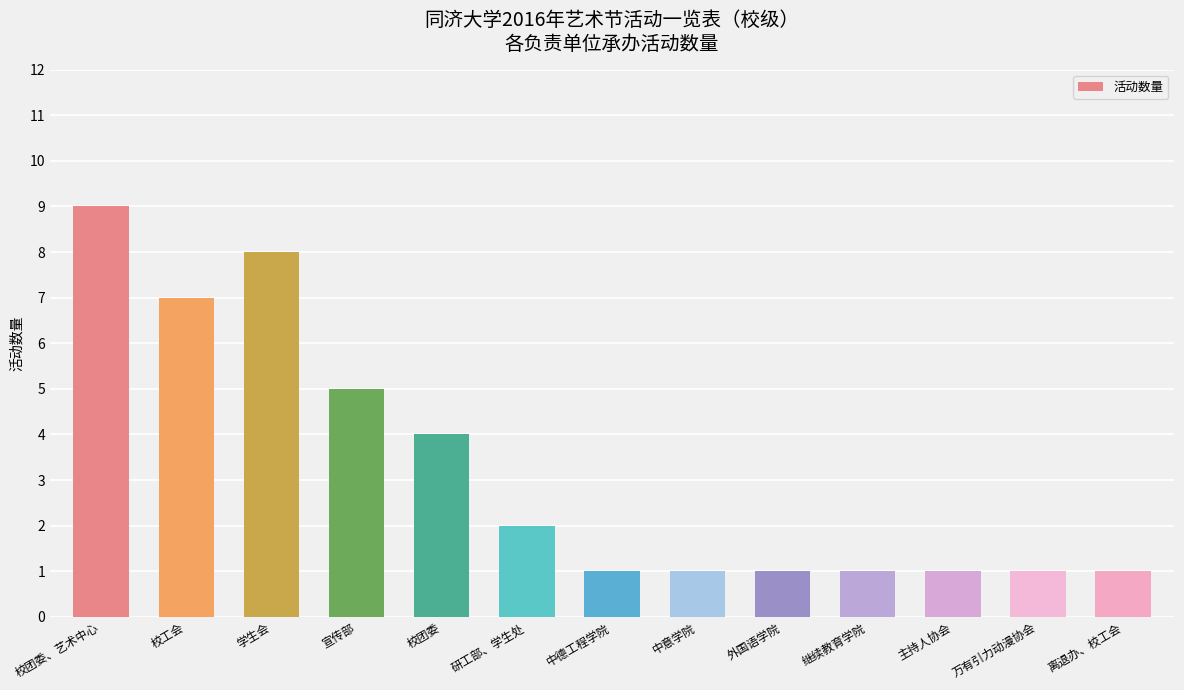

What is the approximate value at 校工会?

7